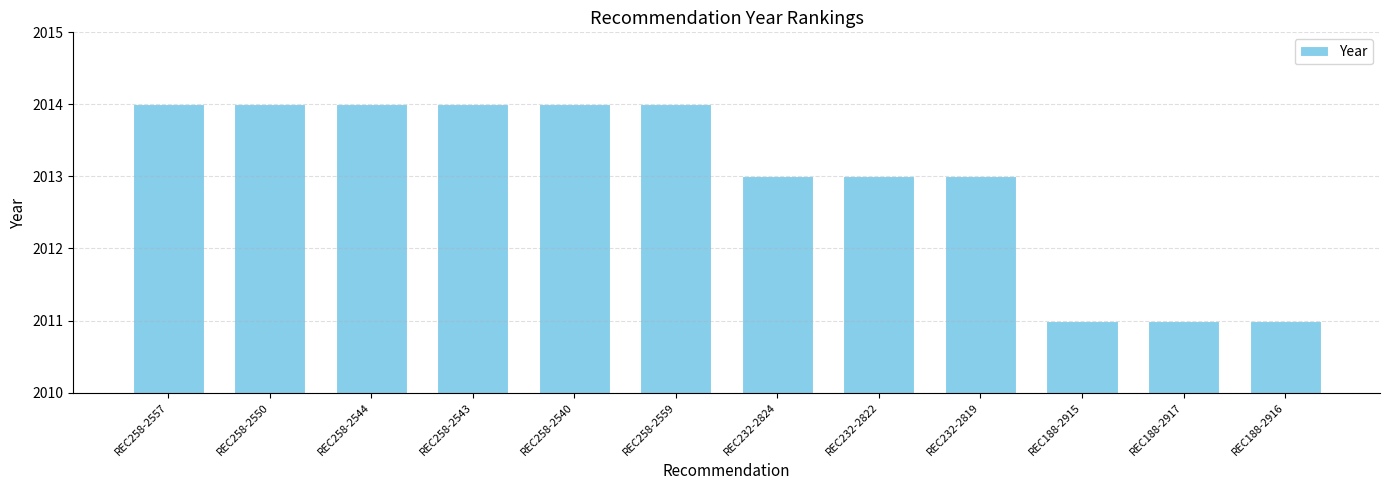

What is the maximum value shown in the chart?

2014